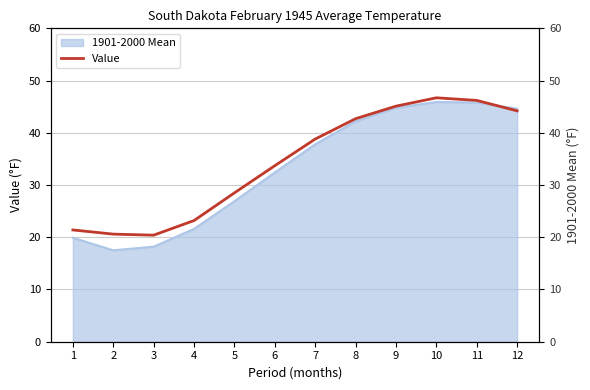

Where is the first local maximum?

10